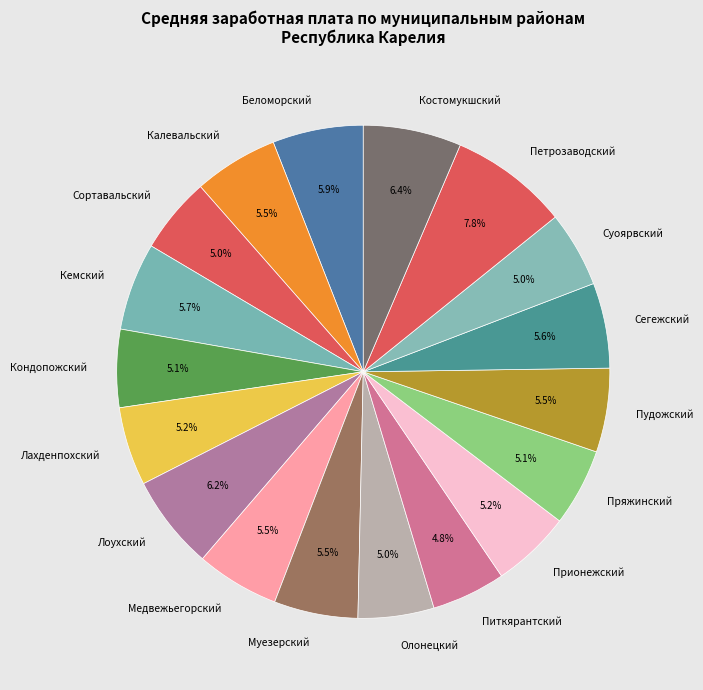

The Кемский slice represents 6% of the pie. True or false?

True